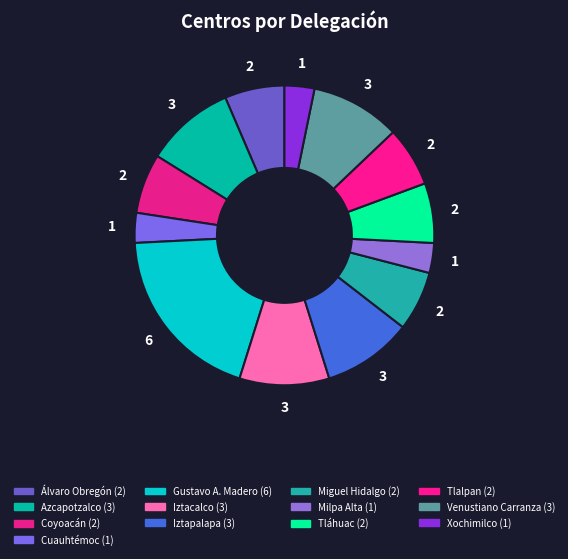

Combined, what portion of the pie is Álvaro Obregón and Iztacalco?

16.1%